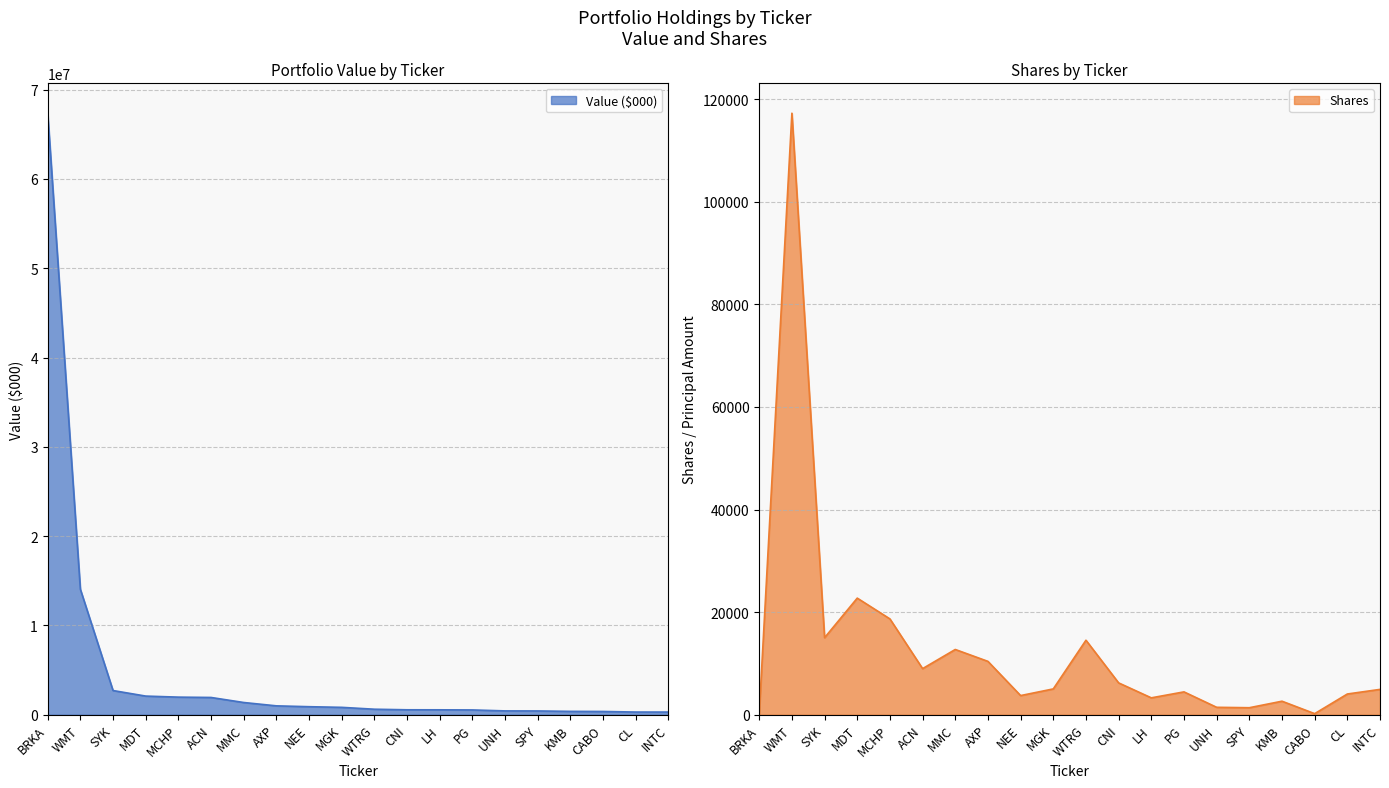

Count the number of data series in this chart.

2